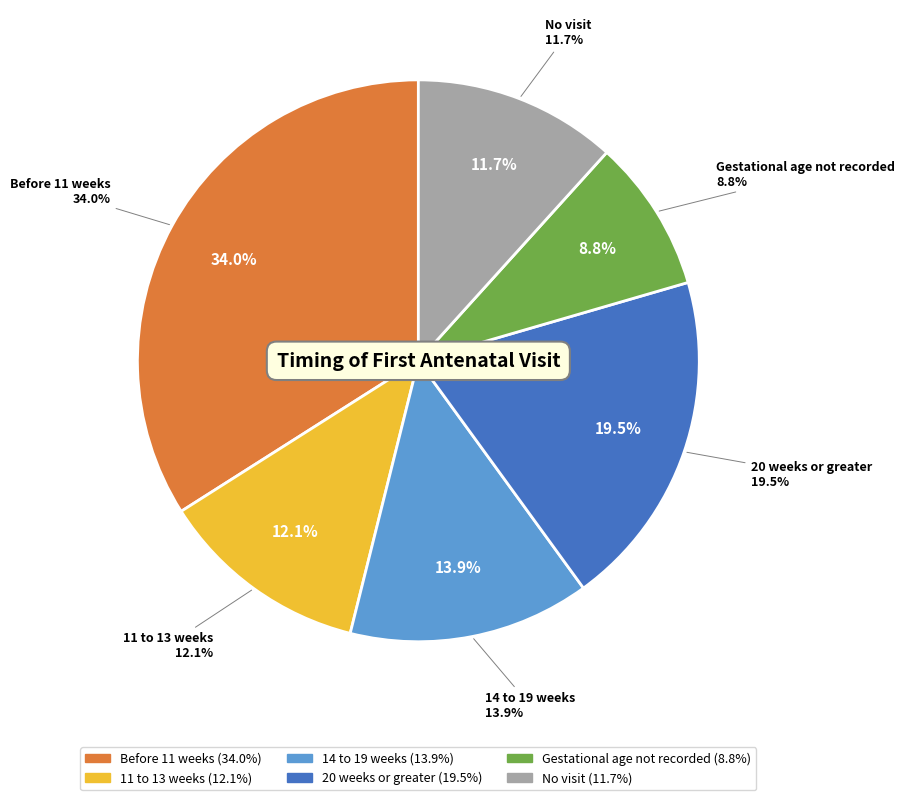

Count the number of slices in the pie.

6